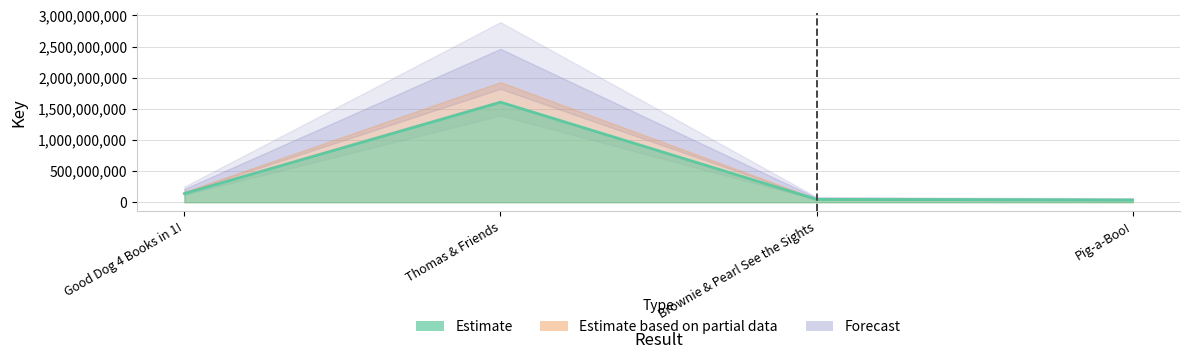

List the labels in order of value, smallest first.

Pig-a-Boo!, Brownie & Pearl See the Sights, Good Dog 4 Books in 1!, Thomas & Friends